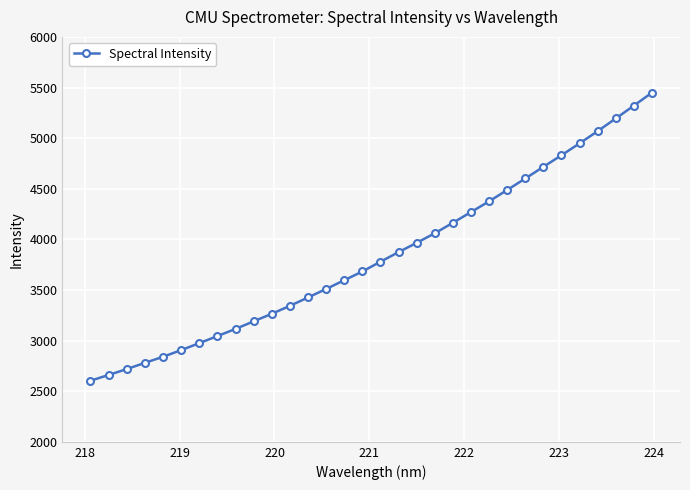

What is the difference between the maximum and minimum values?

2845.7